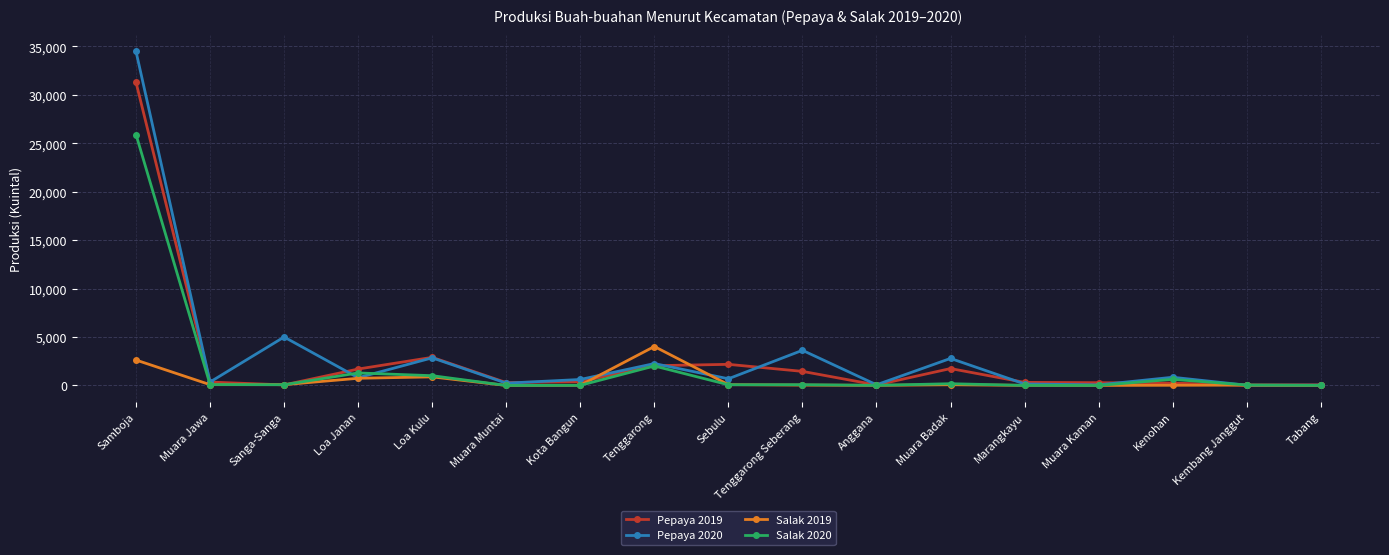

What is the label of the 13th point from the right?

Loa Kulu